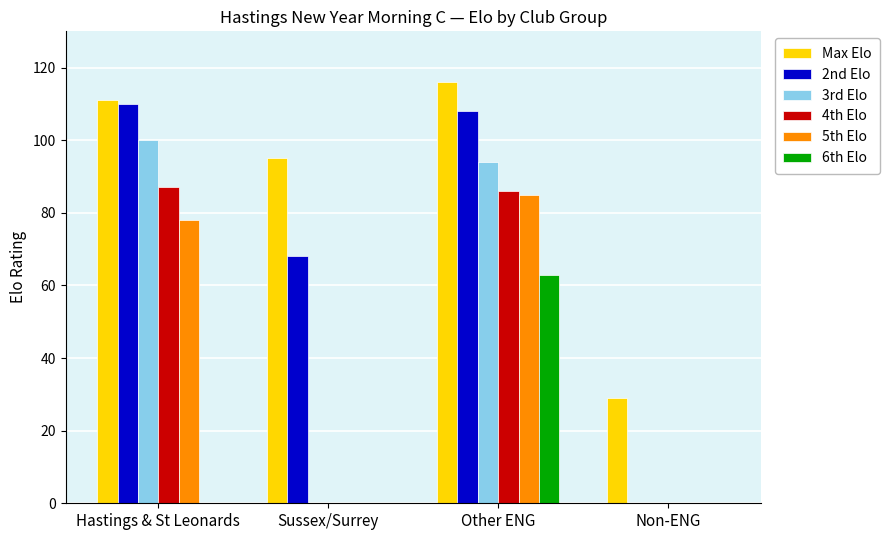

The value of 5th Elo at Other ENG is 142. True or false?

False